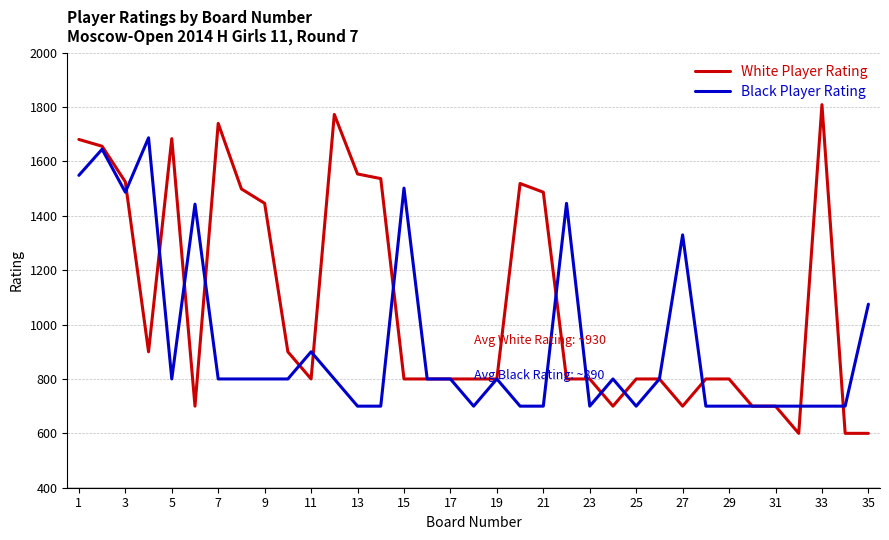

What is the highest value of the White Player Rating series?

1809